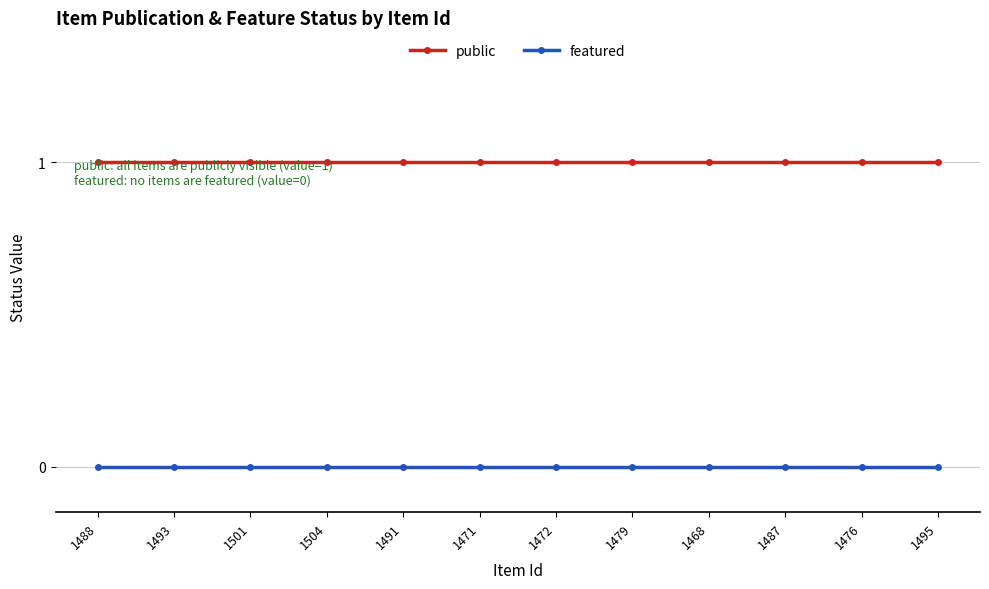

The featured series shows 0 at 1504. True or false?

True